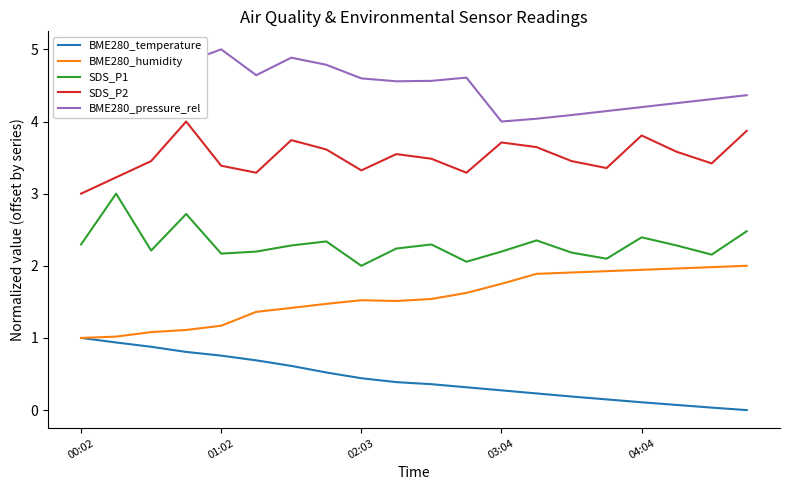

What are all the series names shown in the legend?

BME280_temperature, BME280_humidity, SDS_P1, SDS_P2, BME280_pressure_rel